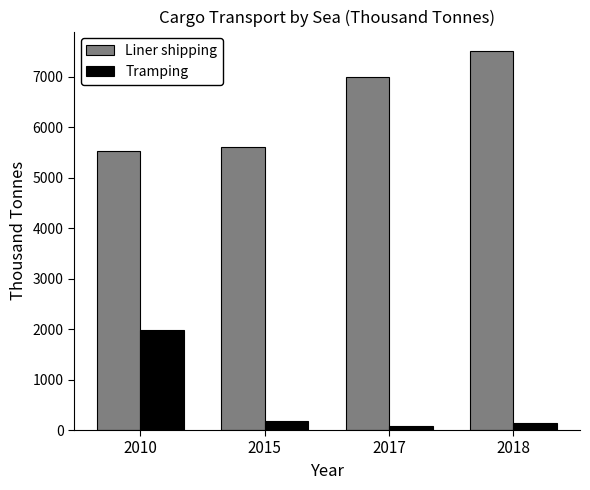

At 2010, list the series in order from largest to smallest.

Liner shipping, Tramping